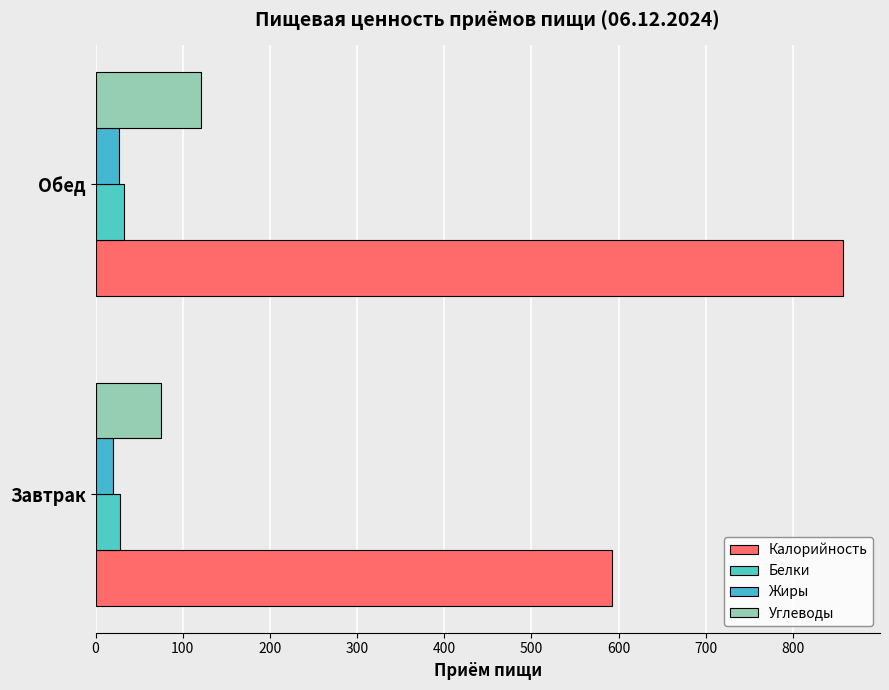

Count the number of data series in this chart.

4